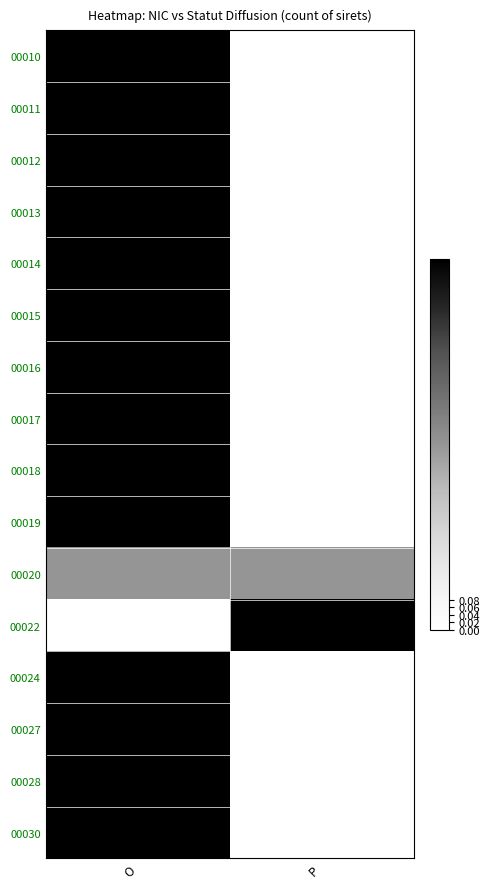

What is the spread (max minus min) of values at O?

1.0